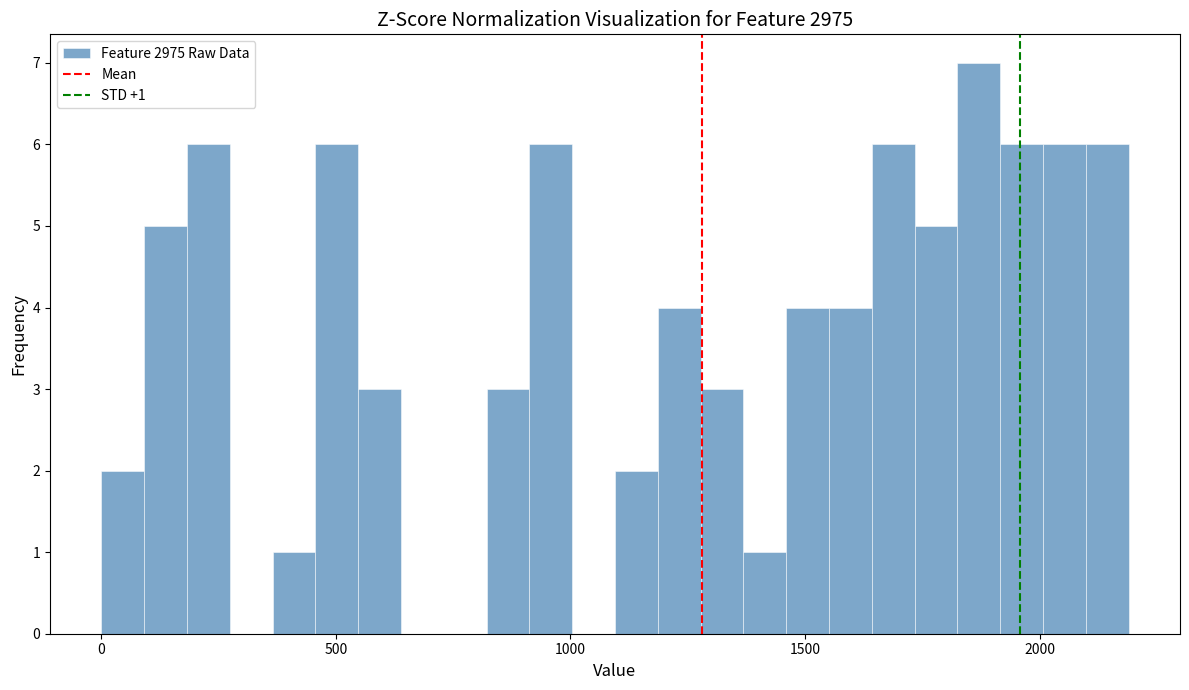

Around what value on the x-axis is the tallest bar? Give the approximate position of its centre, as read against the axis.

1850